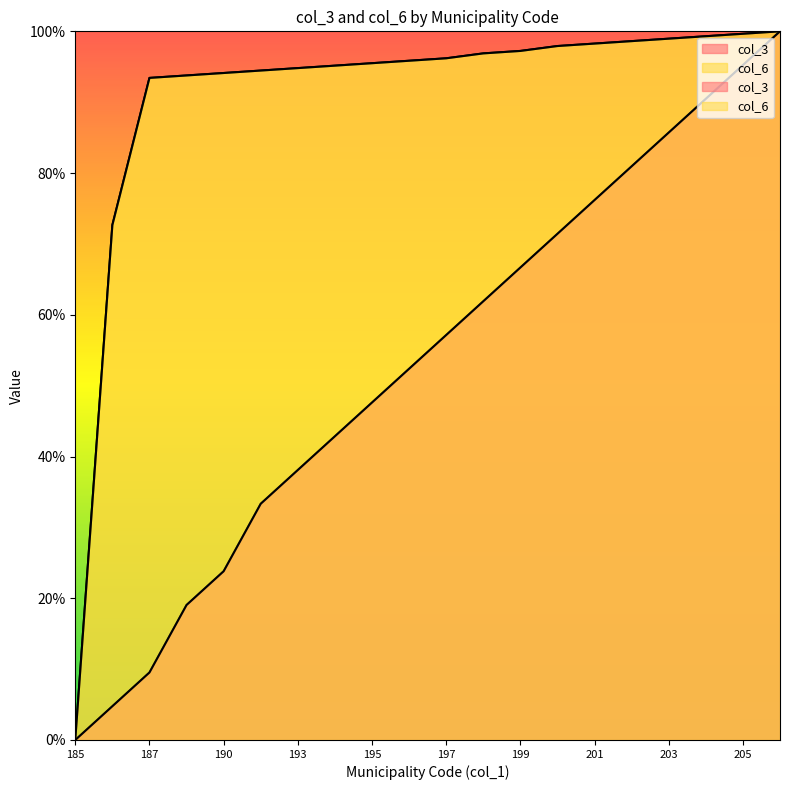

What is the maximum value for col_6?

100.0